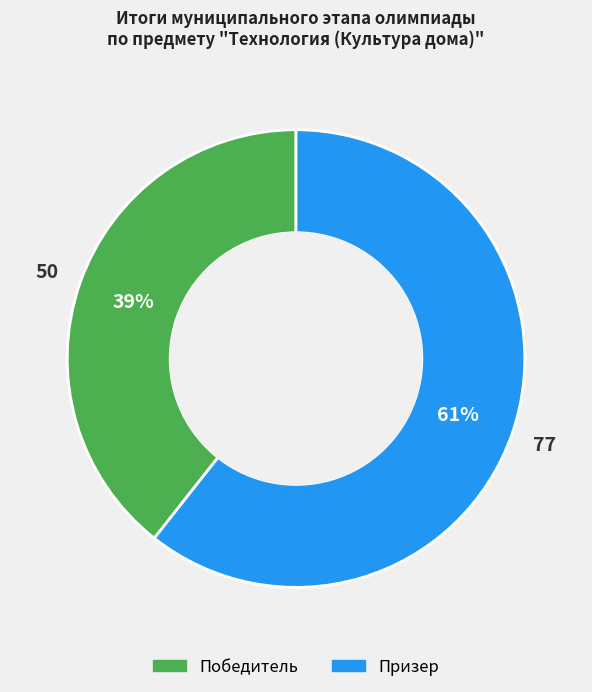

To the nearest percent, what is the average slice percentage?

50%